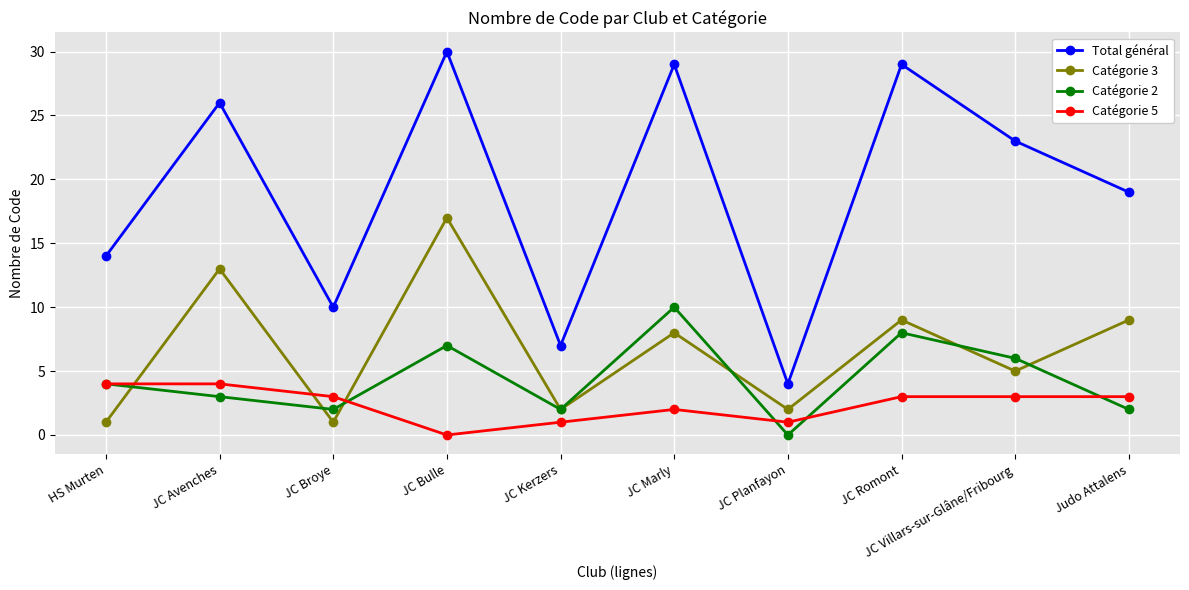

In Catégorie 3, how many points are higher than both neighbors (excluding endpoints)?

4